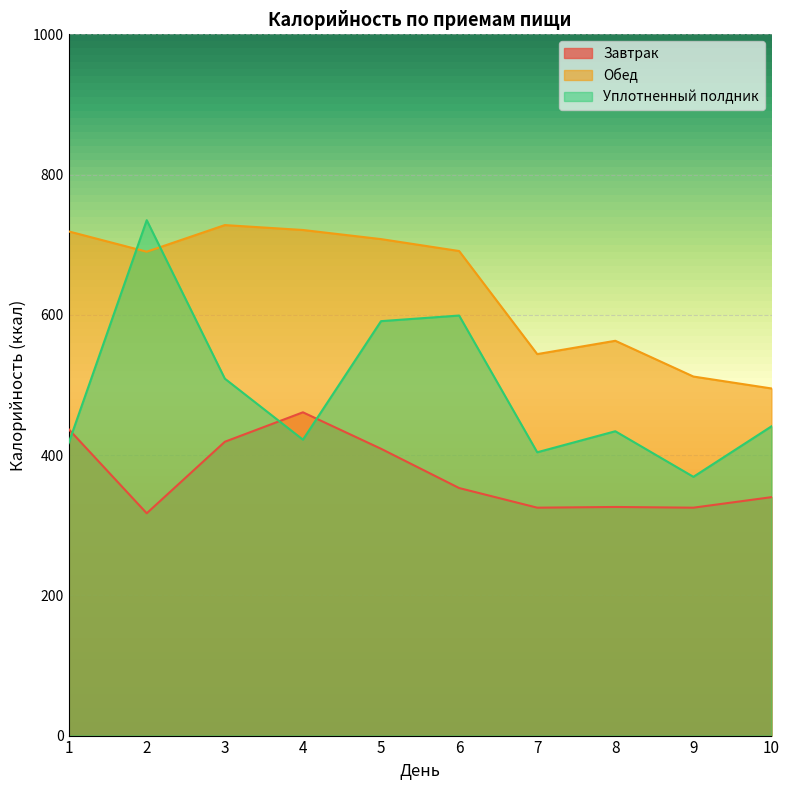

Which series has the largest total across all categories?

Обед